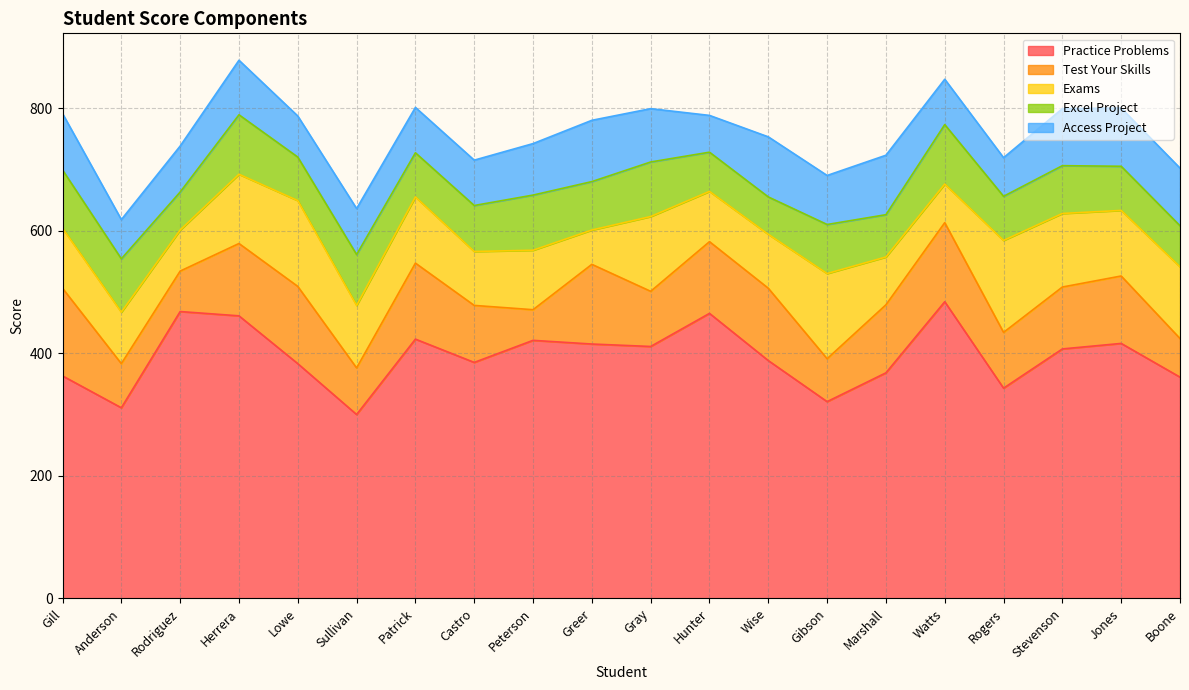

True or false: Access Project and Excel Project intersect in this chart.

True